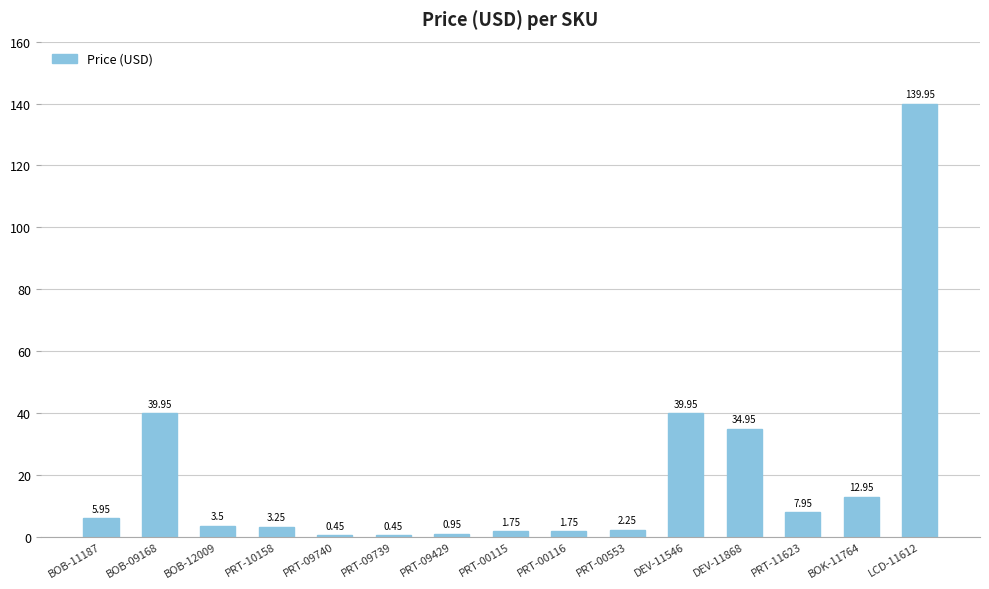

How many data points are above 3?

9